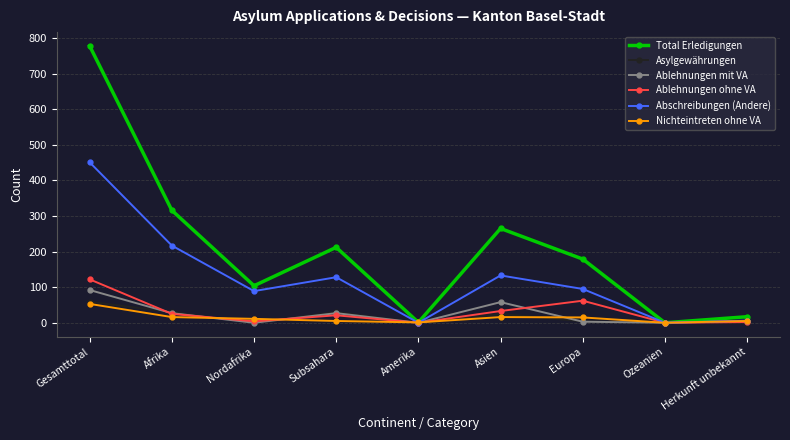

What is the average value of the Asylgewährungen series?

16